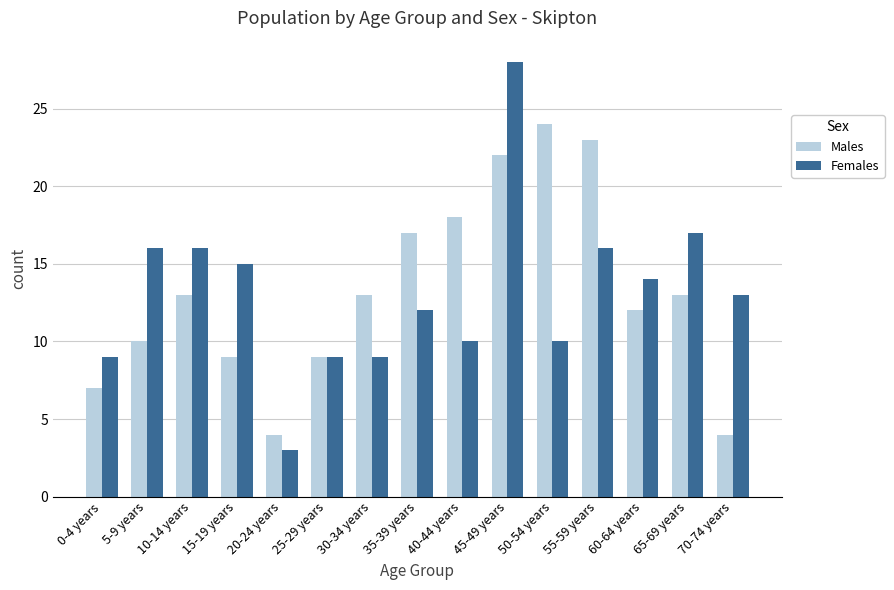

Which series changed the most between 40-44 years and 50-54 years?

Males